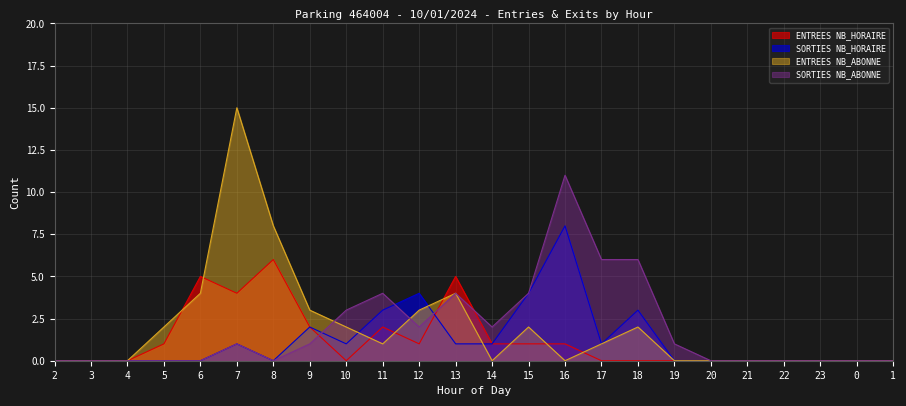

What are all the series names shown in the legend?

ENTREES NB_HORAIRE, SORTIES NB_HORAIRE, ENTREES NB_ABONNE, SORTIES NB_ABONNE